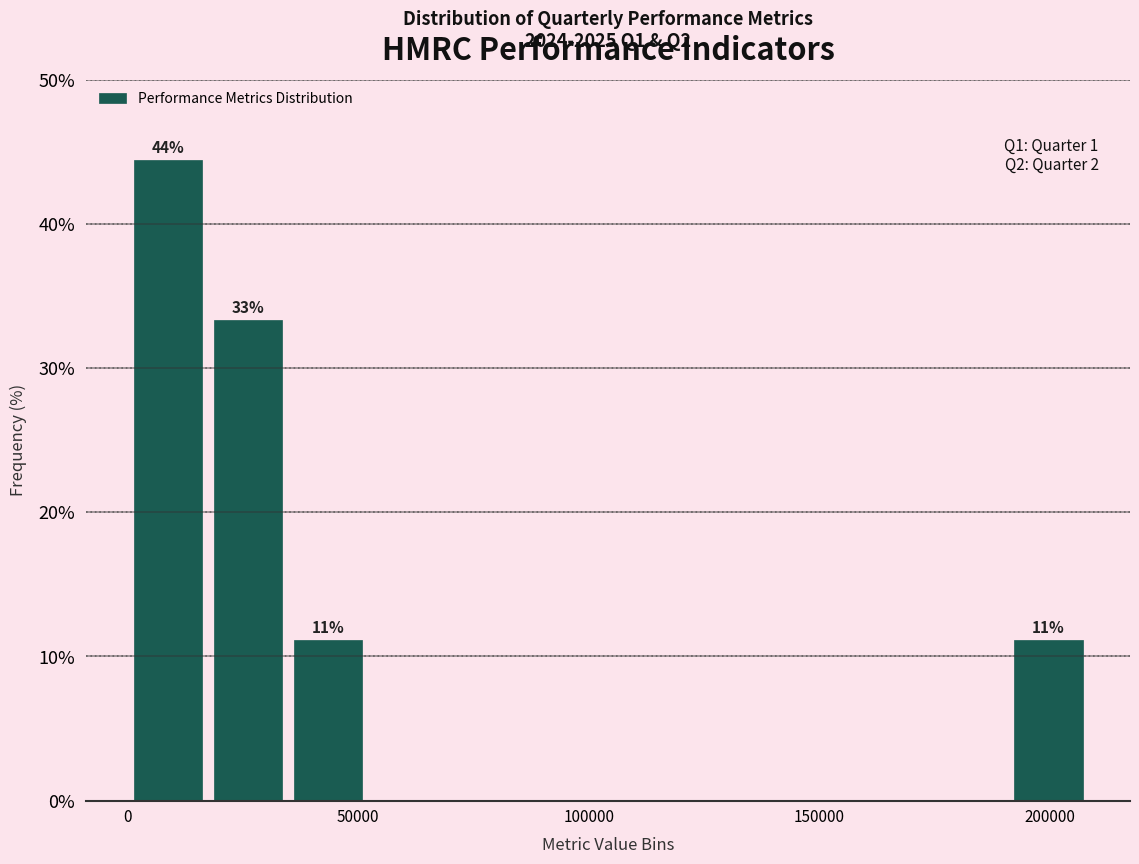

Read against the x-axis, roughly where is the centre of the tallest bar?

10000